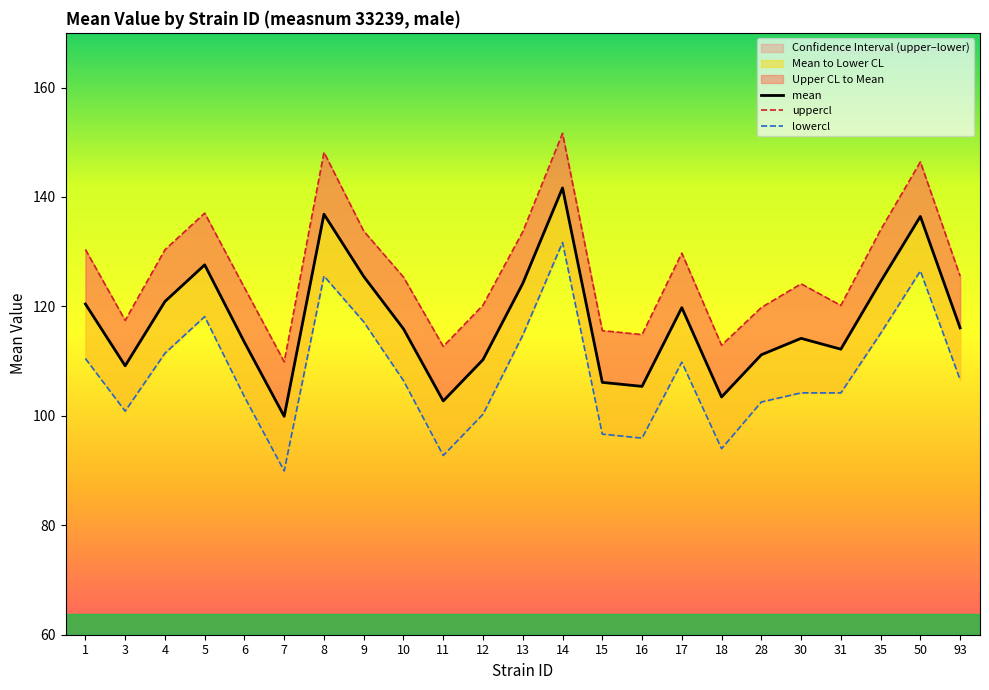

At which label does uppercl reach its minimum?

7